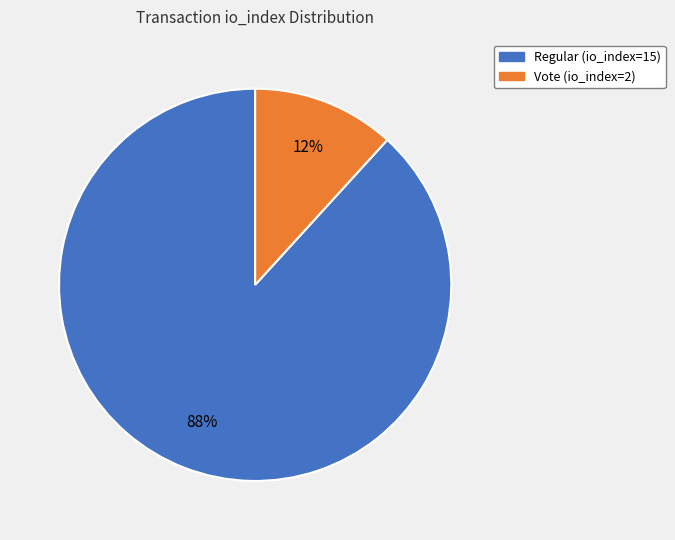

Which category accounts for the majority?

Regular (io_index=15)